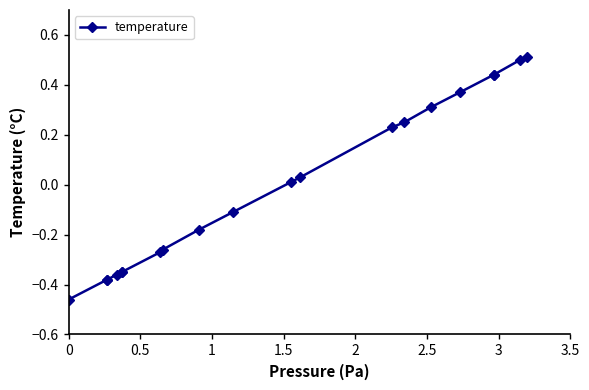

How many lines are shown in the chart?

1